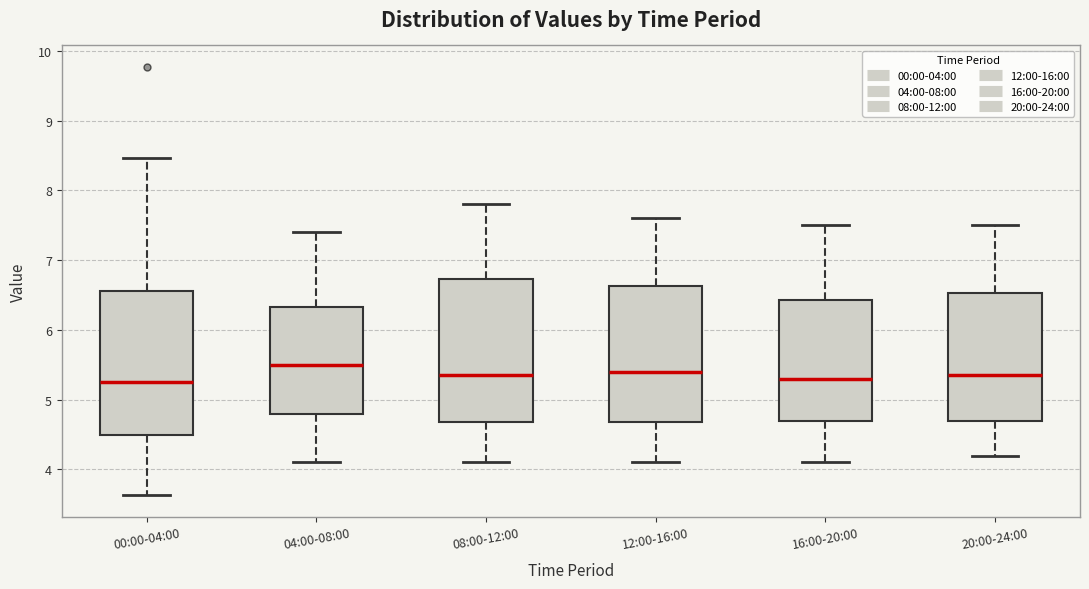

Reading left to right, transcribe this box plot: for each box, give where its median line is, the range the box spans, and where its two whiskers end, as read against the y-axis. The values are not printed on the chart, so give them approximately, as read against the axis.

00:00-04:00: median 5.3, box 4.5 to 6.6, whiskers 3.6 to 8.5
04:00-08:00: median 5.5, box 4.8 to 6.3, whiskers 4.1 to 7.4
08:00-12:00: median 5.4, box 4.7 to 6.7, whiskers 4.1 to 7.8
12:00-16:00: median 5.4, box 4.7 to 6.6, whiskers 4.1 to 7.6
16:00-20:00: median 5.3, box 4.7 to 6.4, whiskers 4.1 to 7.5
20:00-24:00: median 5.4, box 4.7 to 6.5, whiskers 4.2 to 7.5